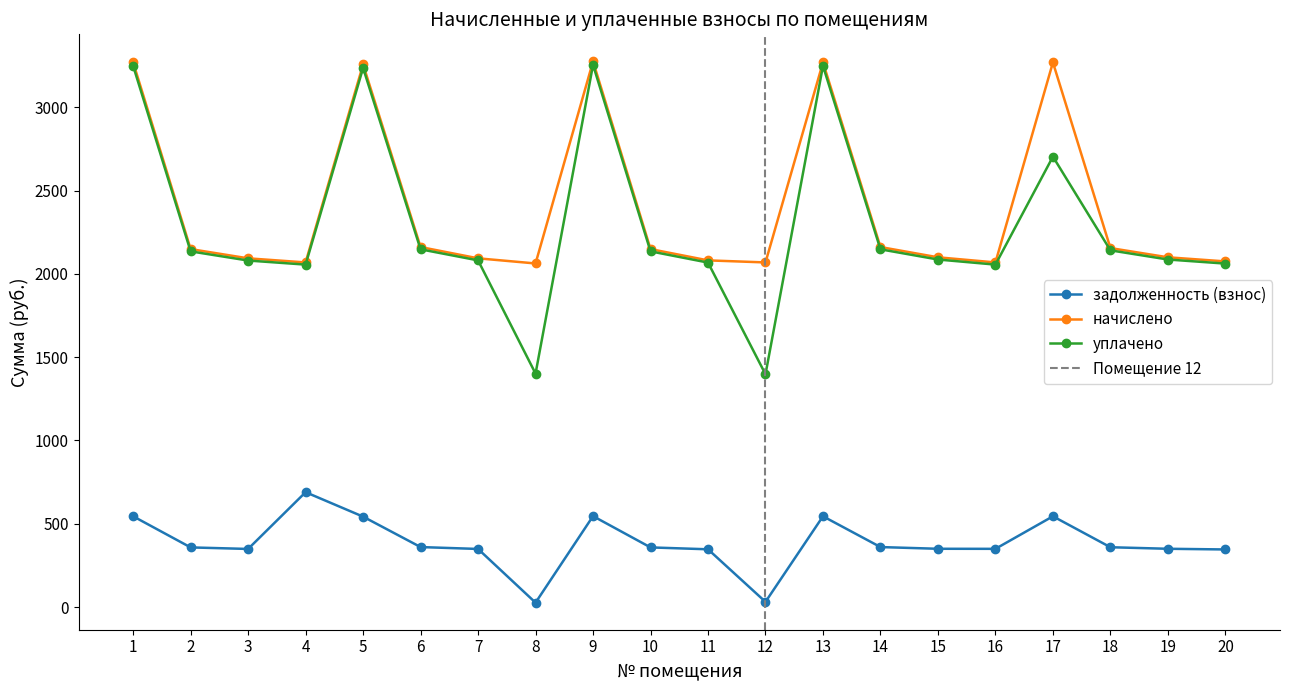

What is the average value of the начислено series?

2395.9